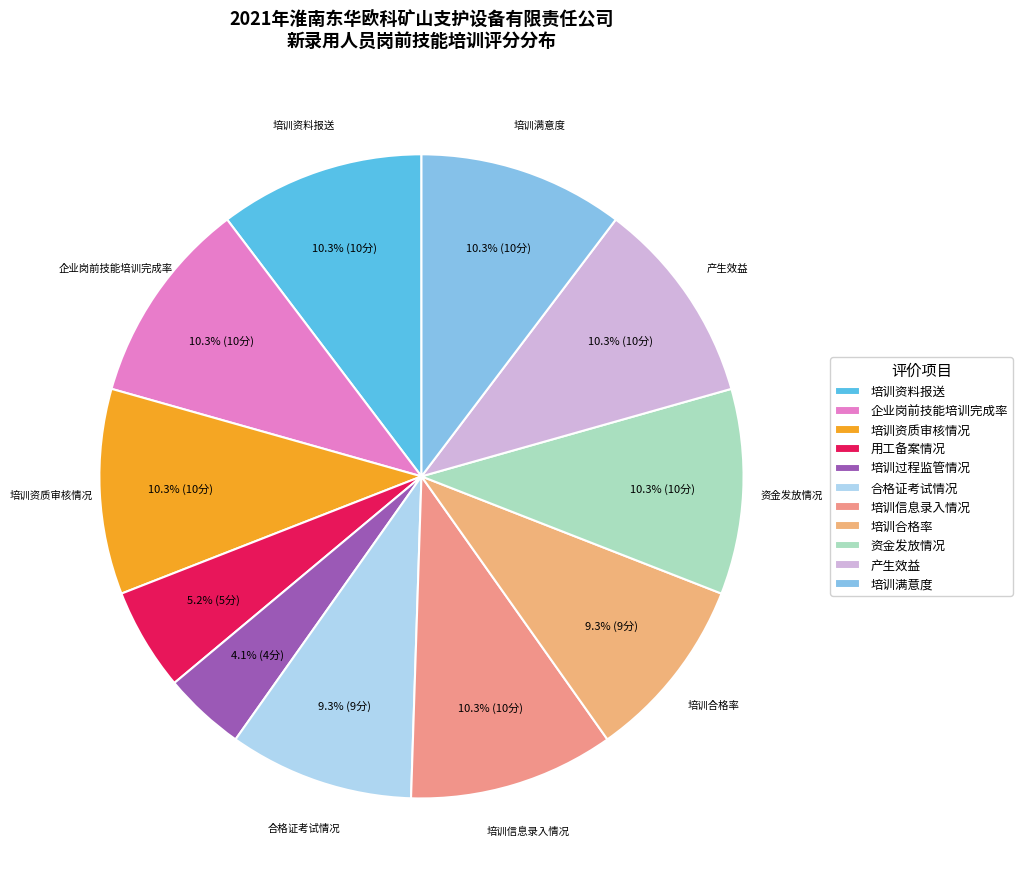

How many slices are in this pie chart?

11